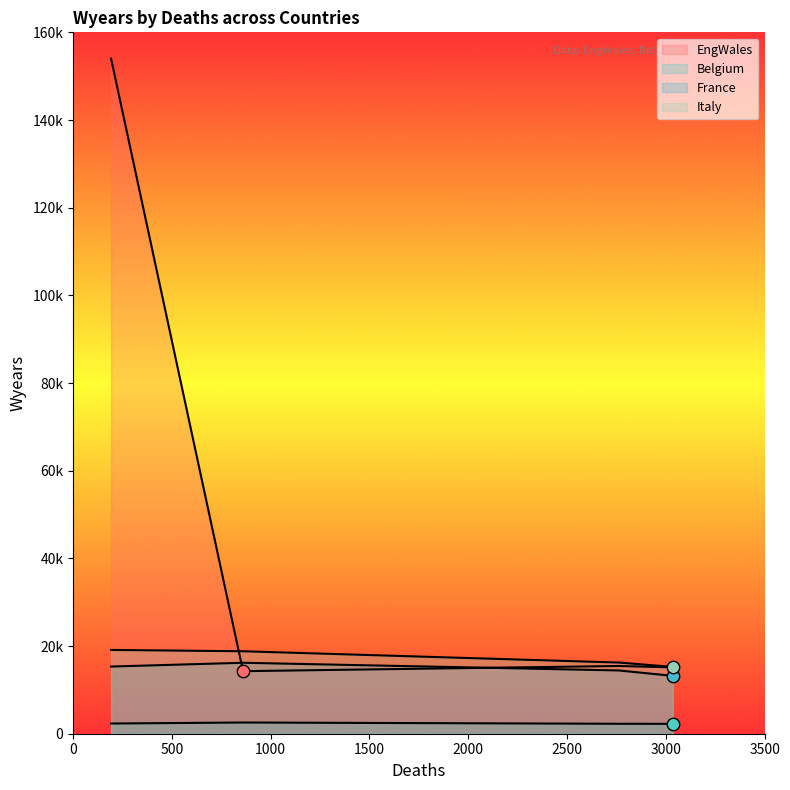

At how many categories does at least one series exceed 100806?

1